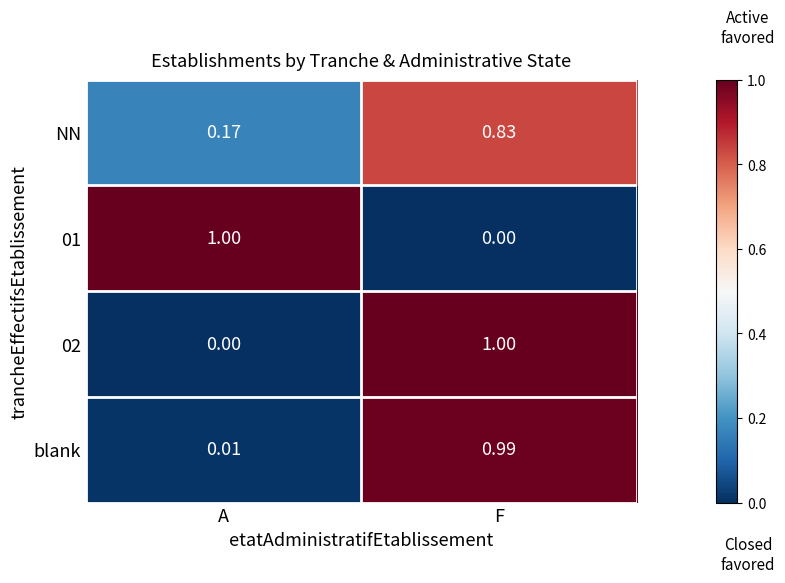

What is the difference between the highest and lowest values at A?

1.0